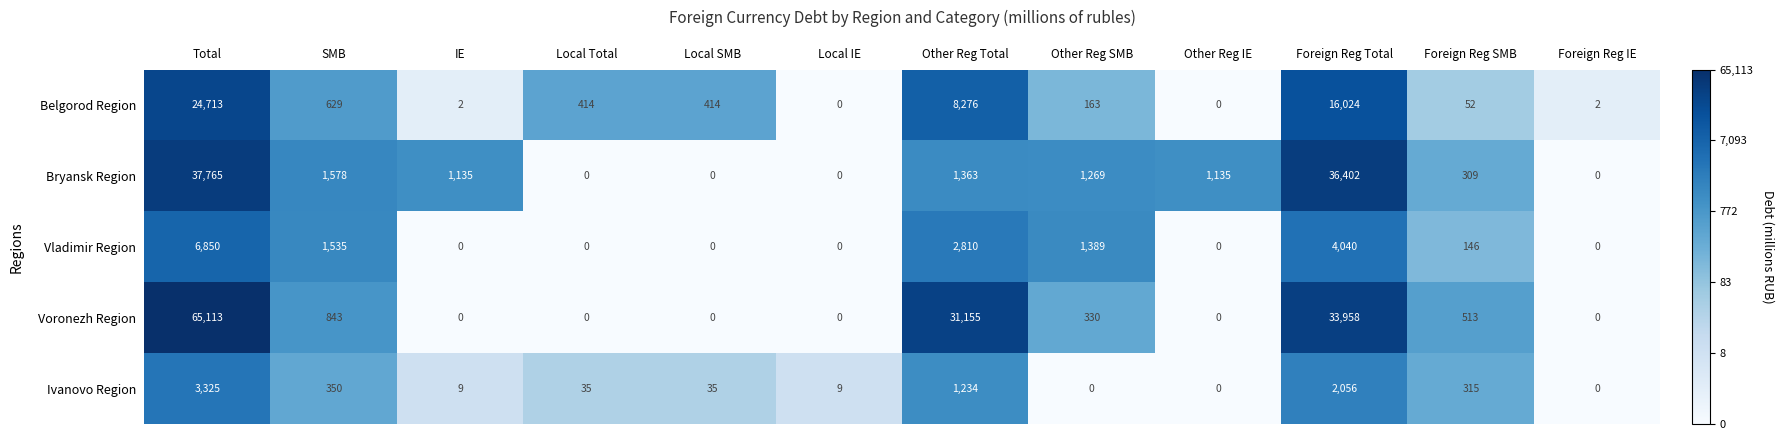

List the series in order of their peak value, highest first.

Voronezh Region, Bryansk Region, Belgorod Region, Vladimir Region, Ivanovo Region